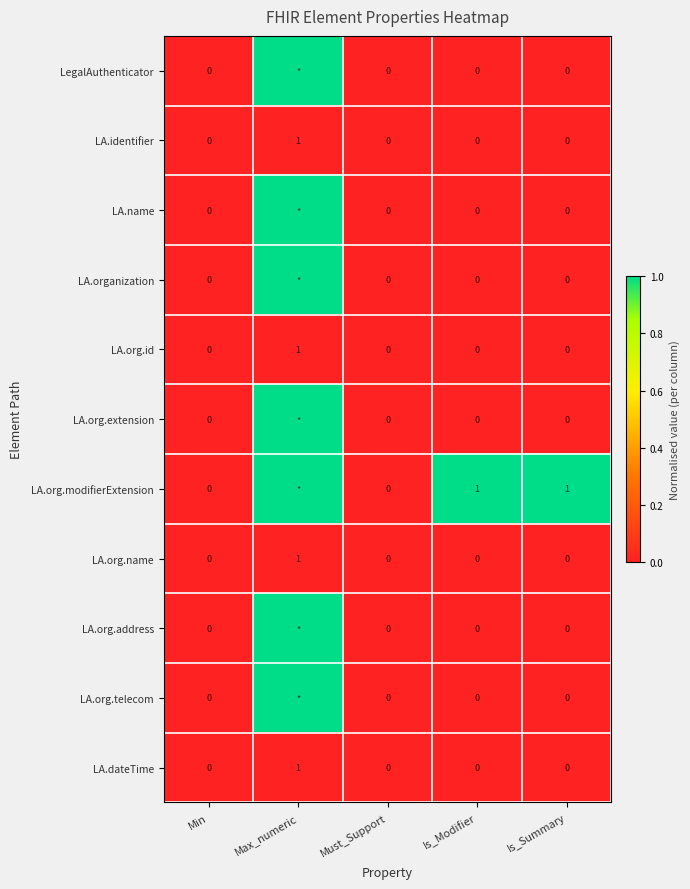

Is it true that LA.org.id equals -1 at Min?

False